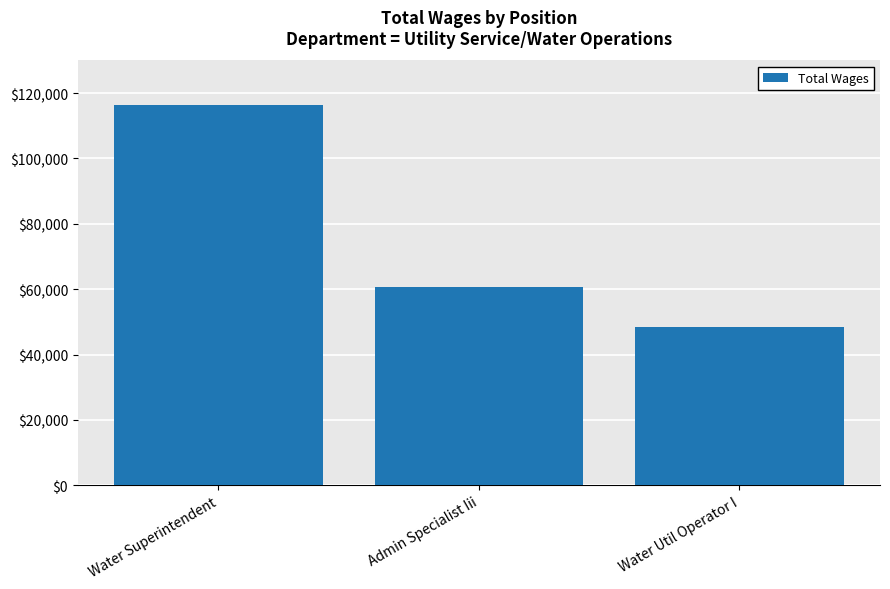

Approximately how many times larger is the value at Water Util Operator I compared to Water Superintendent?

0.4